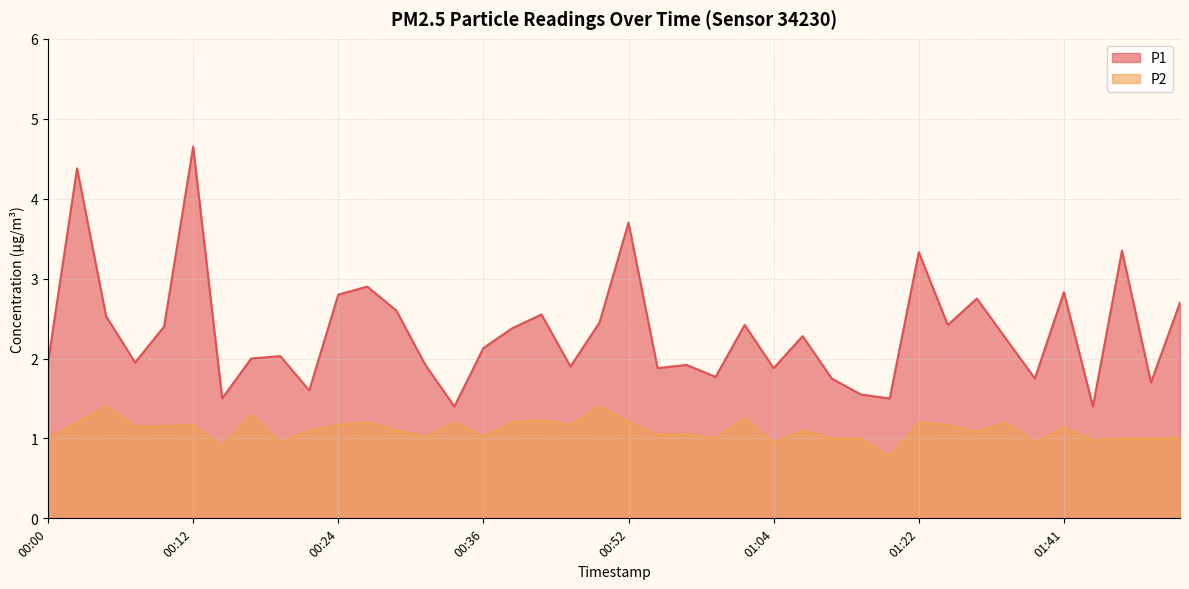

Is the value of P2 at 00:41 greater than the value of P1 at 00:29?

No